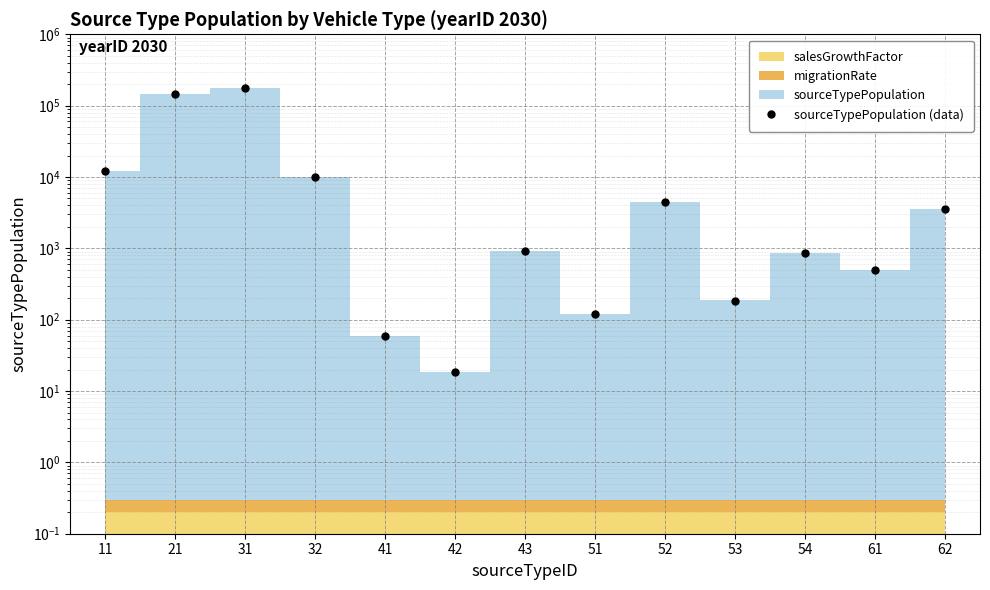

The chart shows a value of 6742.1 at 32. True or false?

False